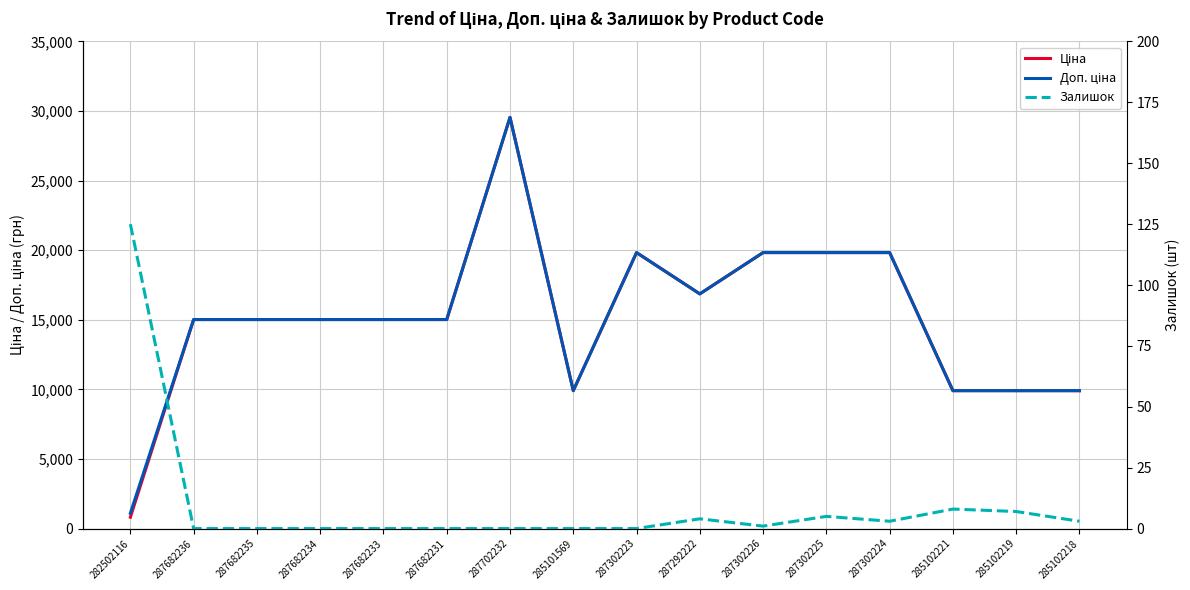

At which category is the sum across all series the highest?

287702232